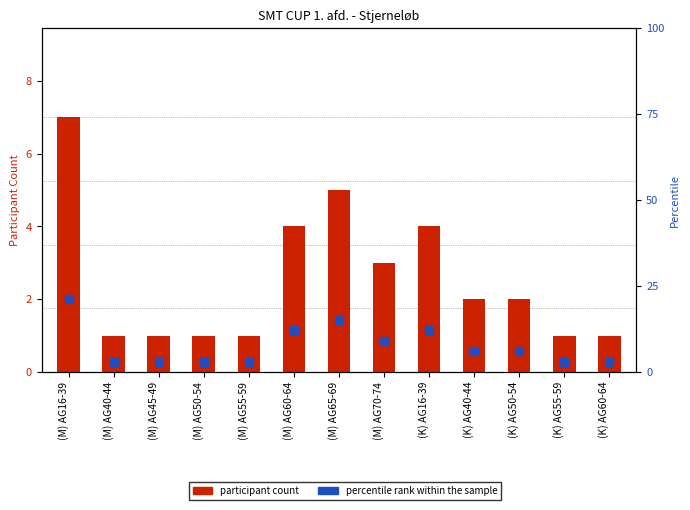

At which category is the sum across all series the highest?

(M) AG16-39